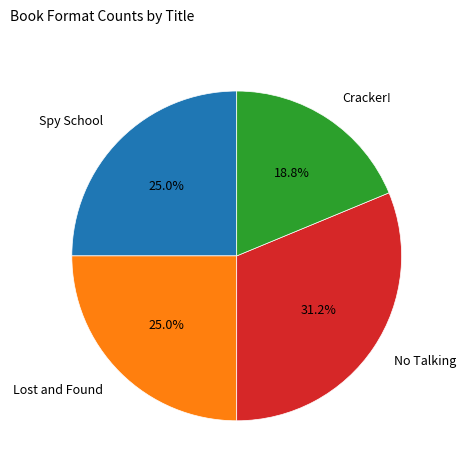

What is the ratio of the value at Lost and Found to the value at Spy School?

1.0